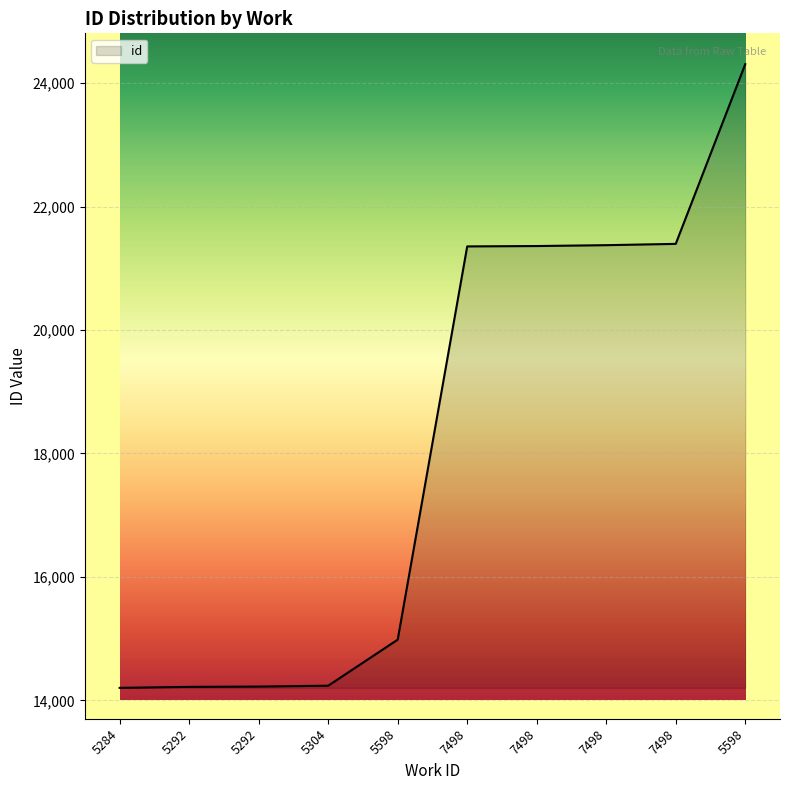

Reading left to right, what are all the values shown in this chart?

14202	14218	14223	14237	14983	21354	21360	21374	21395	24306